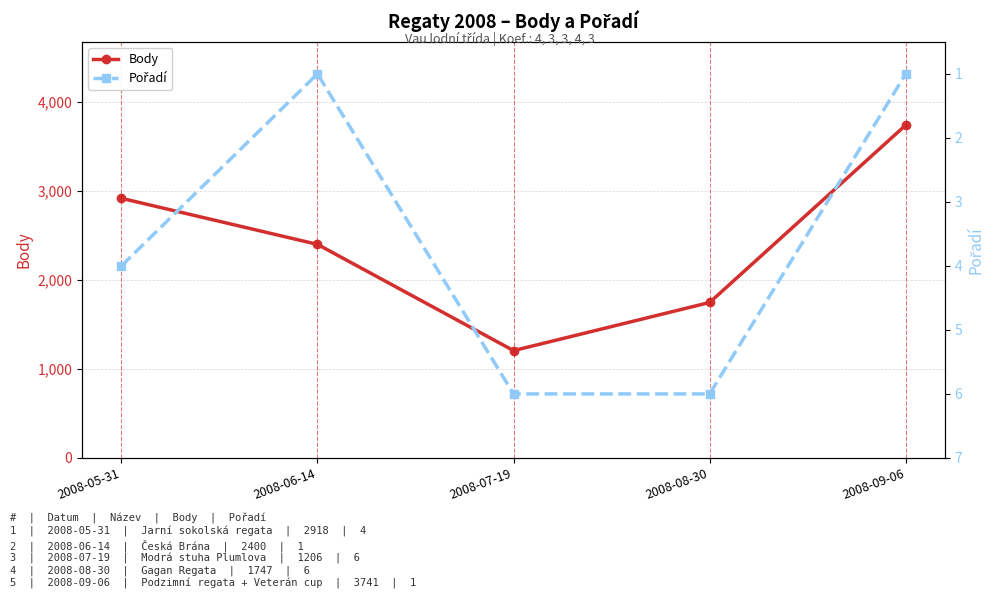

Where does the Pořadí series first go above 4?

2008-07-19